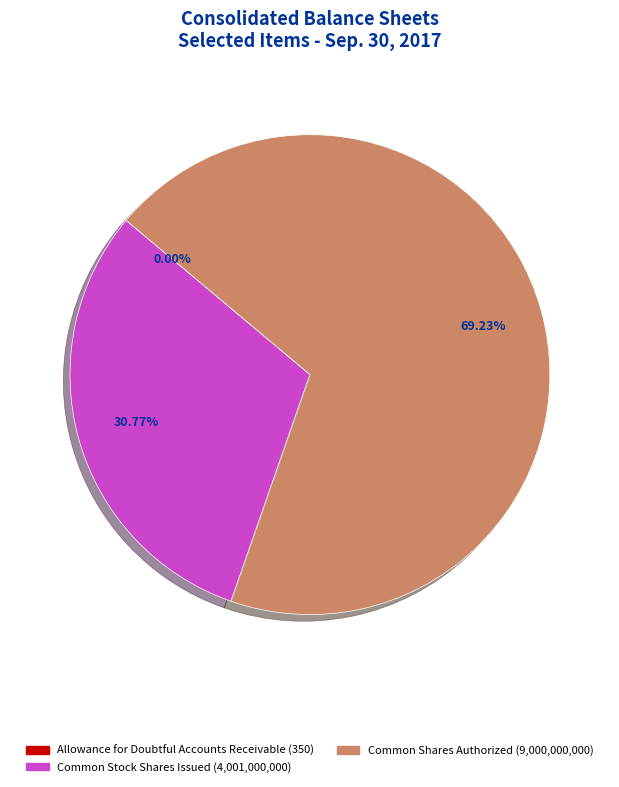

What is the largest slice in the pie chart?

Common Shares Authorized